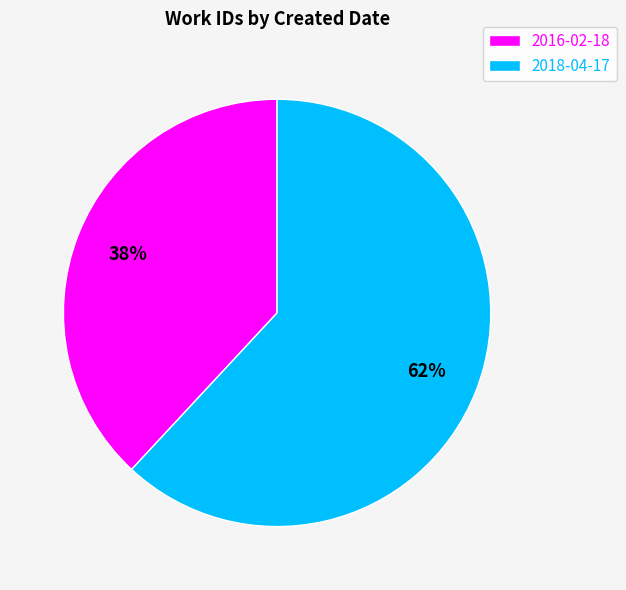

Is it true that 2016-02-18 is 38% of the pie?

True